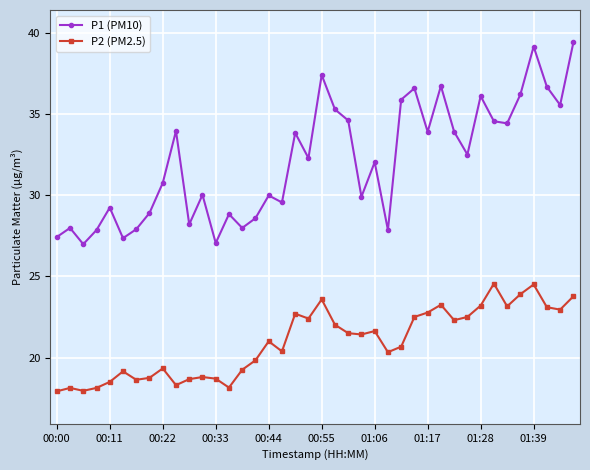

What is the value of the P1 (PM10) point at the 22nd from the left?

35.3